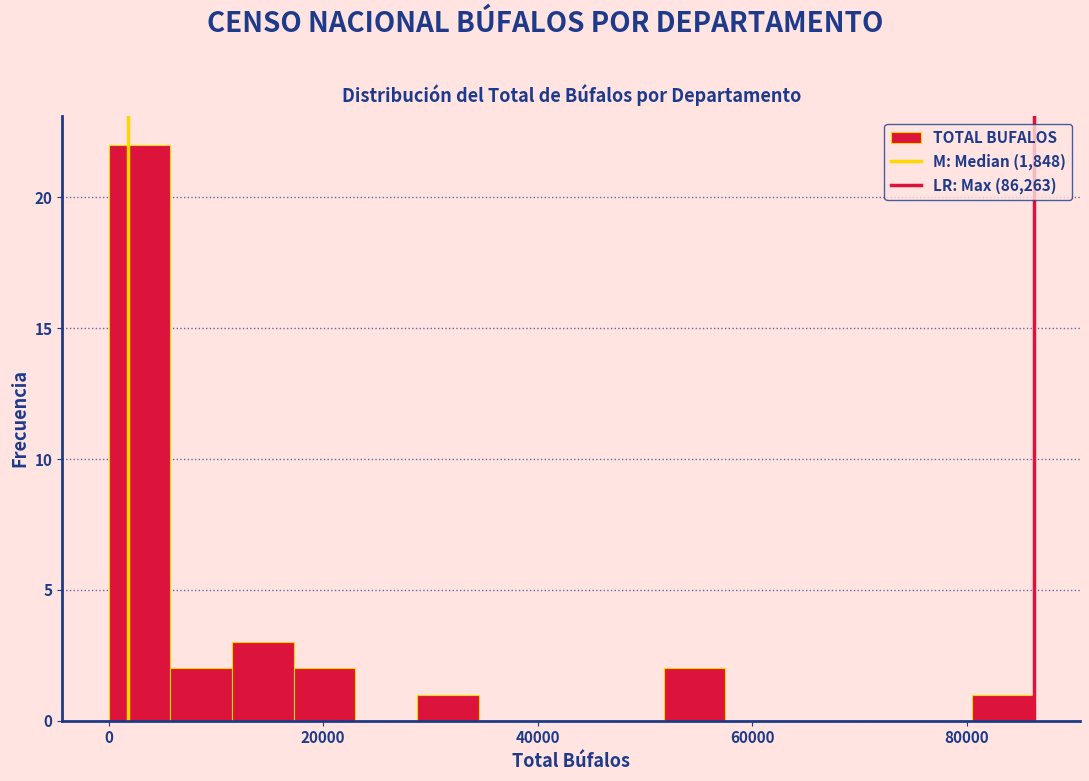

Read against the x-axis, roughly where is the centre of the tallest bar?

2000